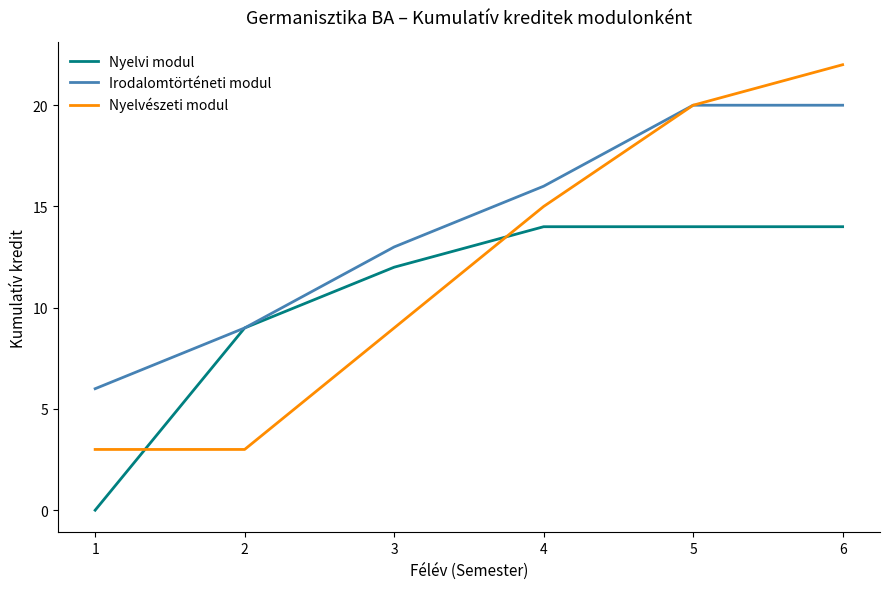

Is it true that Nyelvészeti modul equals 3 at 1?

True